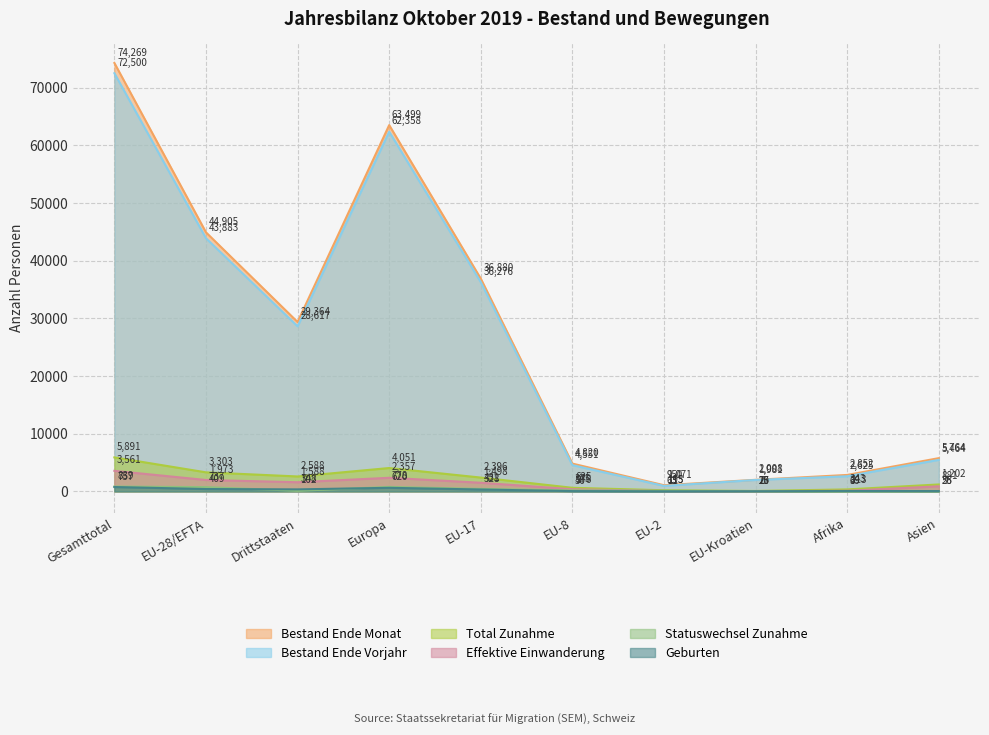

How many lines are shown in the chart?

6